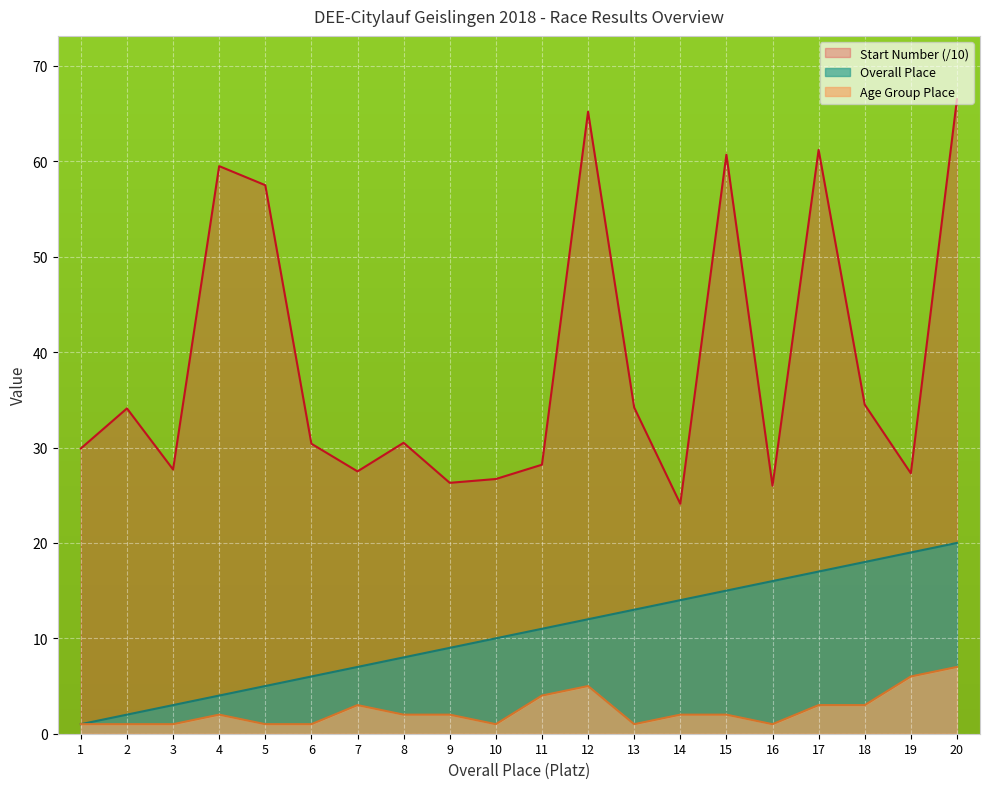

What is the sum of all Overall Place values?

210.0